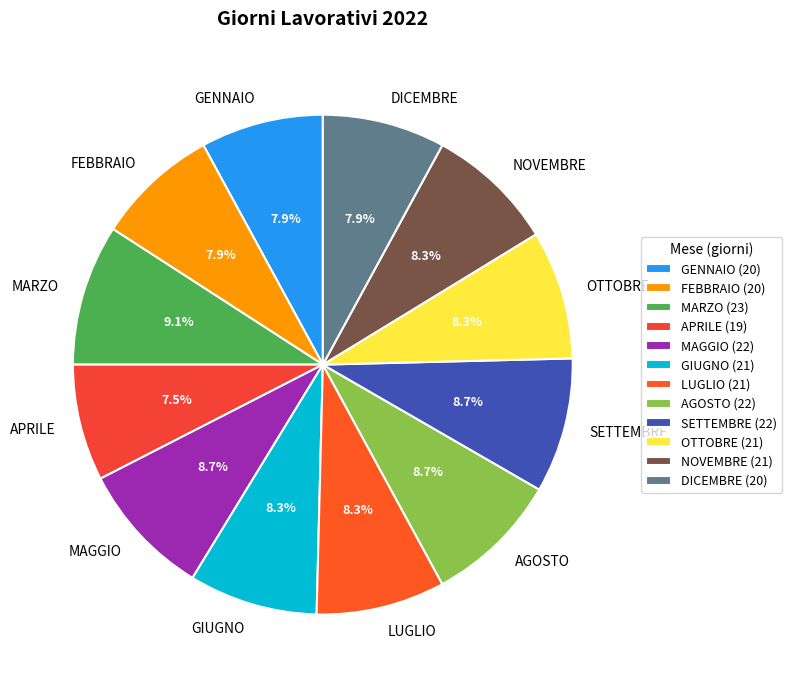

True or false: SETTEMBRE accounts for 9% of the total.

True